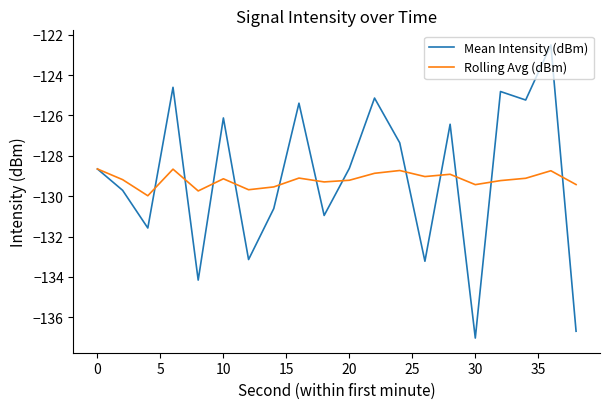

Rank the series by their maximum value, from lowest to highest.

Rolling Avg (dBm), Mean Intensity (dBm)